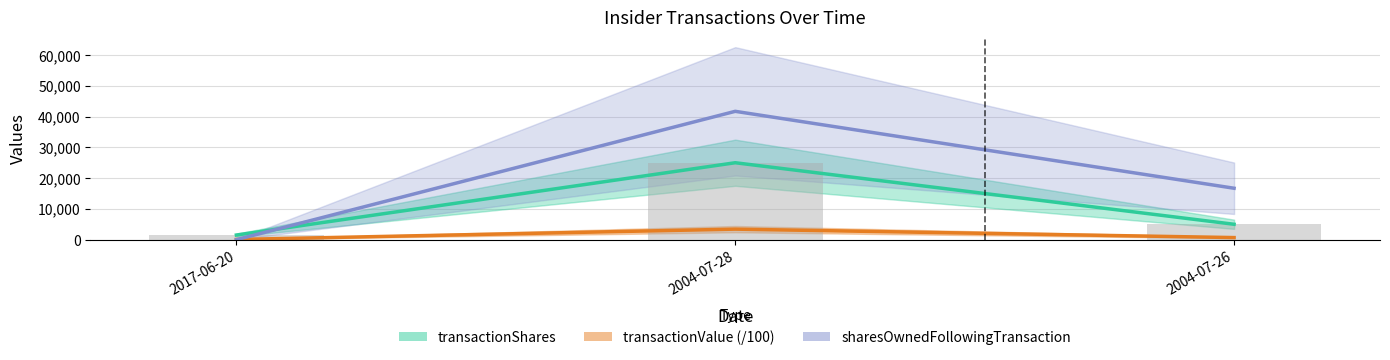

Rank the series by their maximum value, from highest to lowest.

sharesOwnedFollowingTransaction, transactionShares, transactionValue (/100)